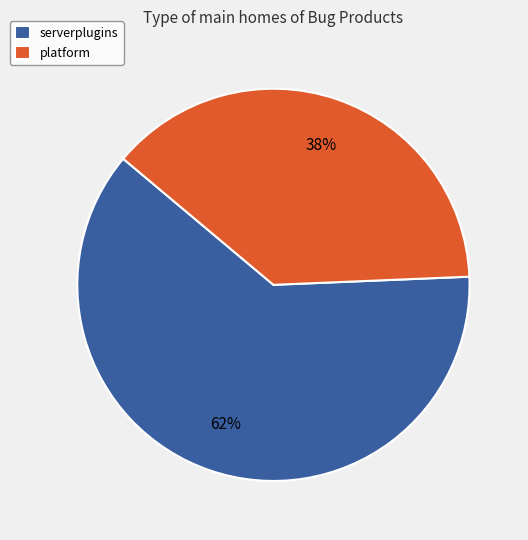

Combined, do serverplugins and platform account for over 50%?

Yes